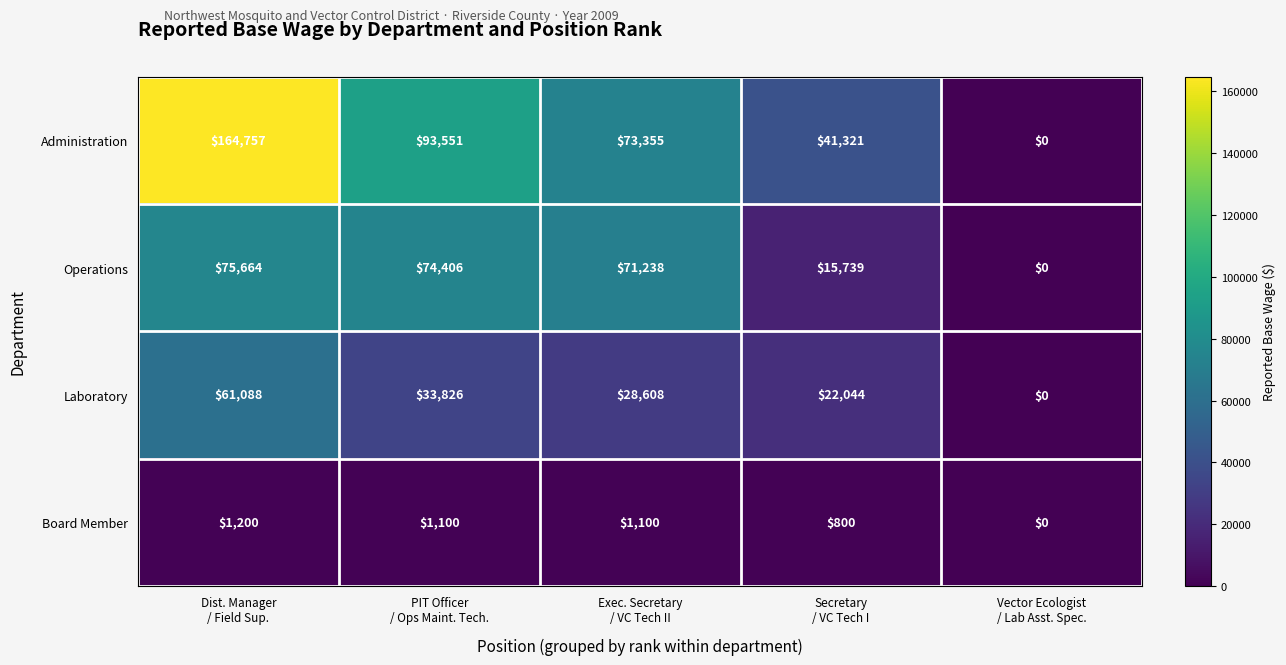

Which series has the largest range (max minus min)?

Administration